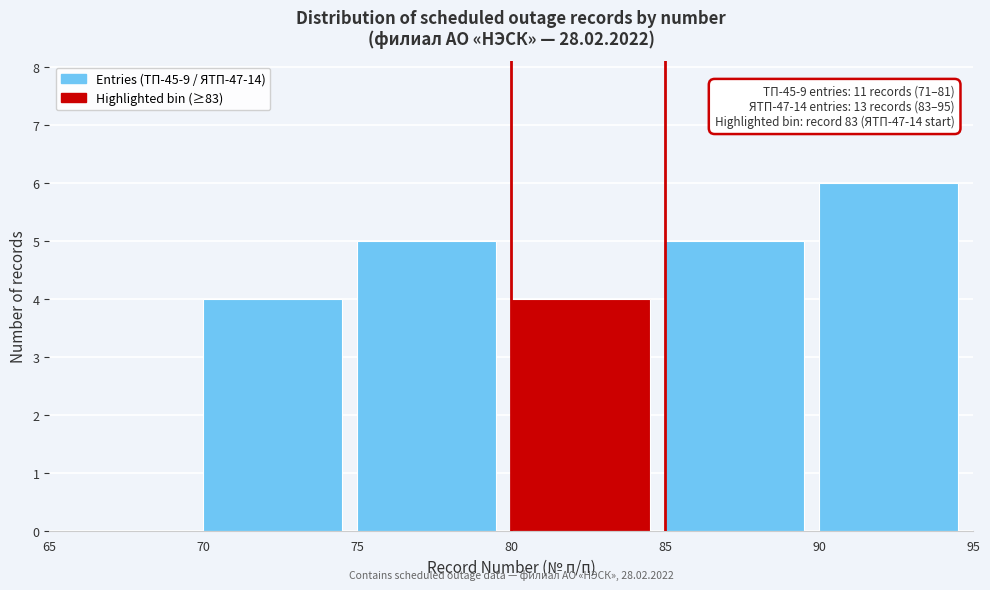

Over which range of the x-axis is the bar tallest?

90 to 95